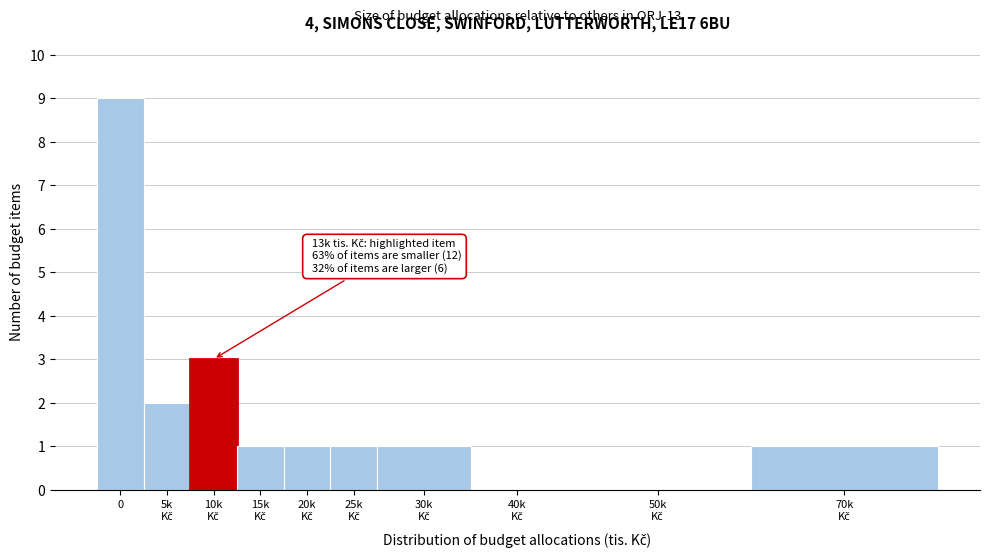

Is it true that the value at 0 is 12?

False